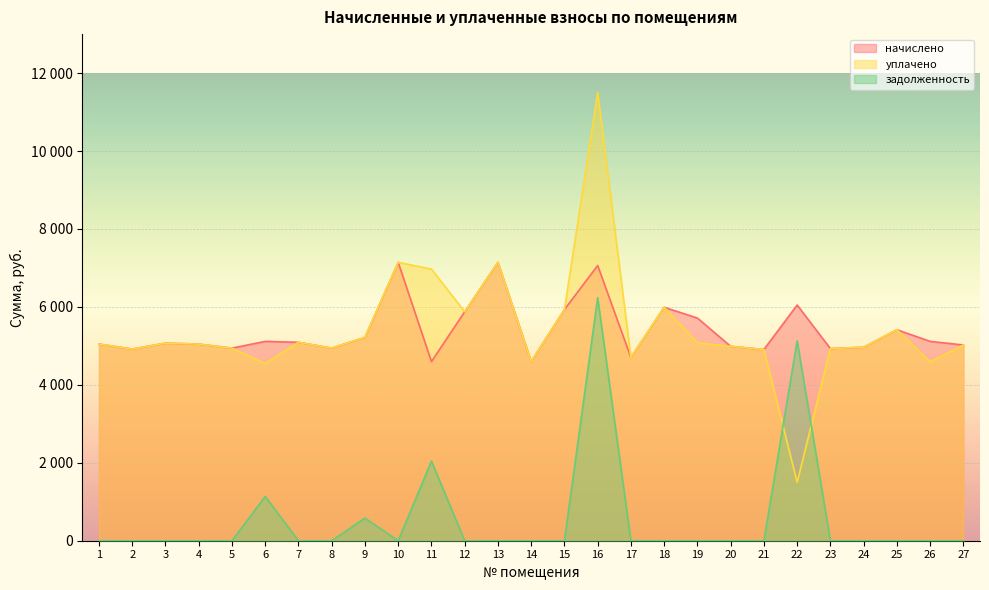

How many interior local peaks does the уплачено series have?

7